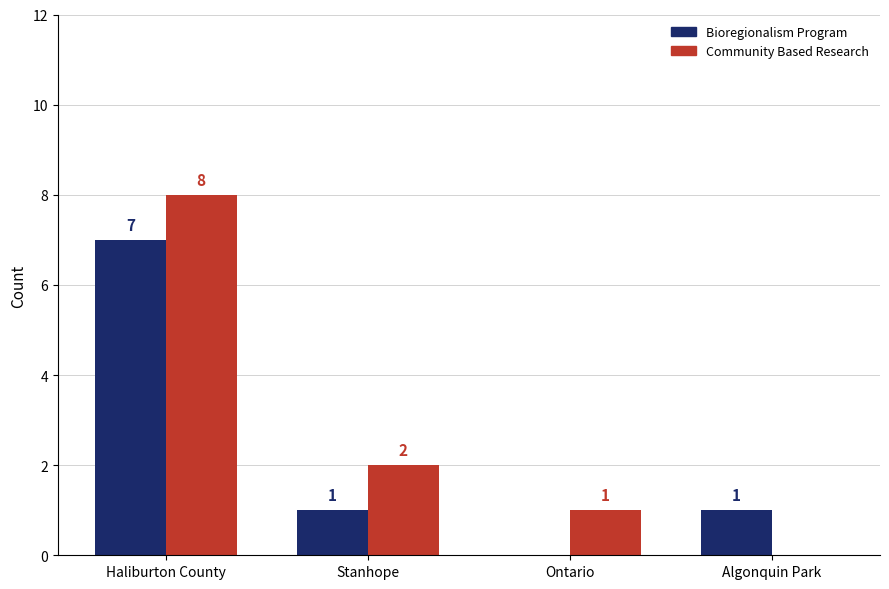

What is the greatest value displayed?

8